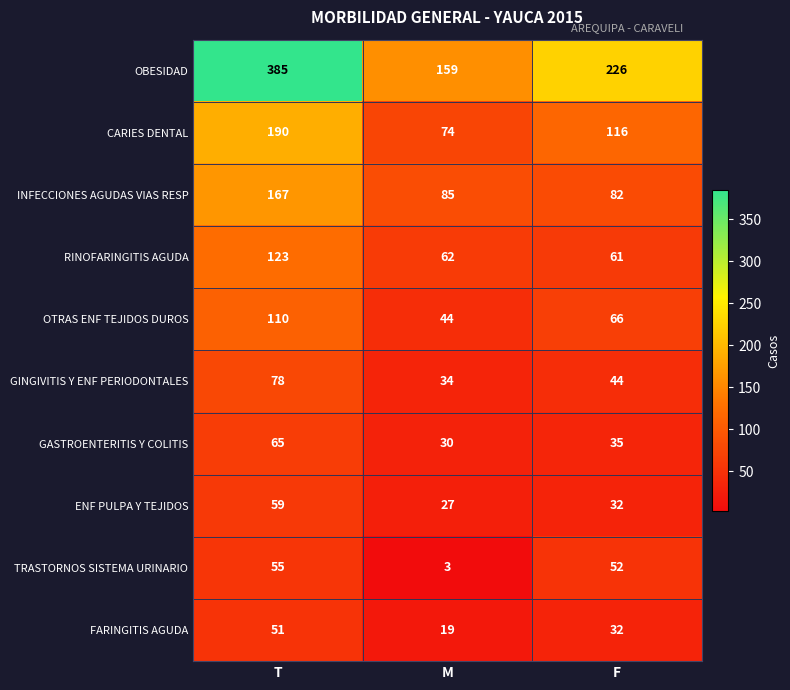

How many categories are shown in the chart?

3